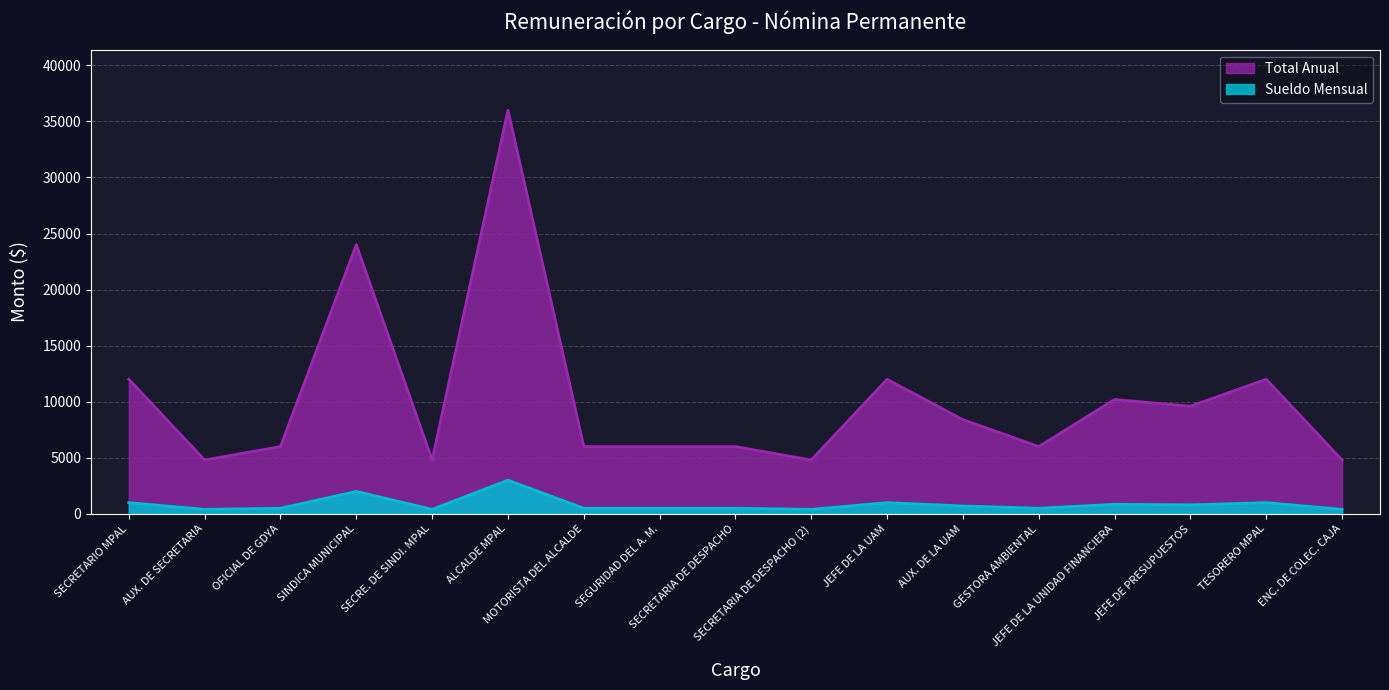

Which series has the widest spread of values?

Total Anual